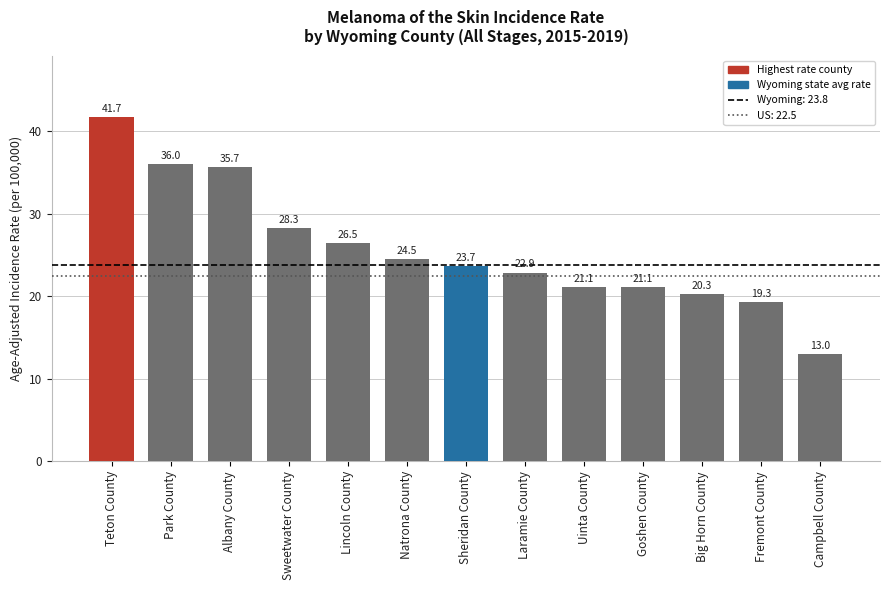

Are the bars horizontal?

No